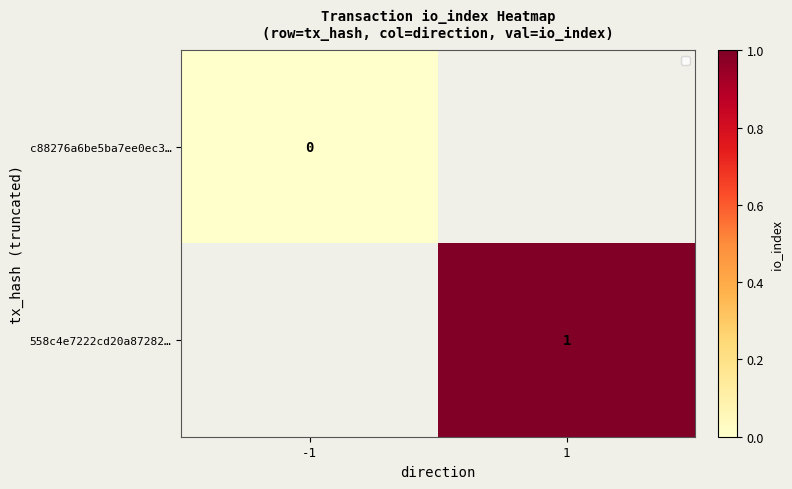

The value of 558c4e7222cd20a87282… at 1 is 1. True or false?

True